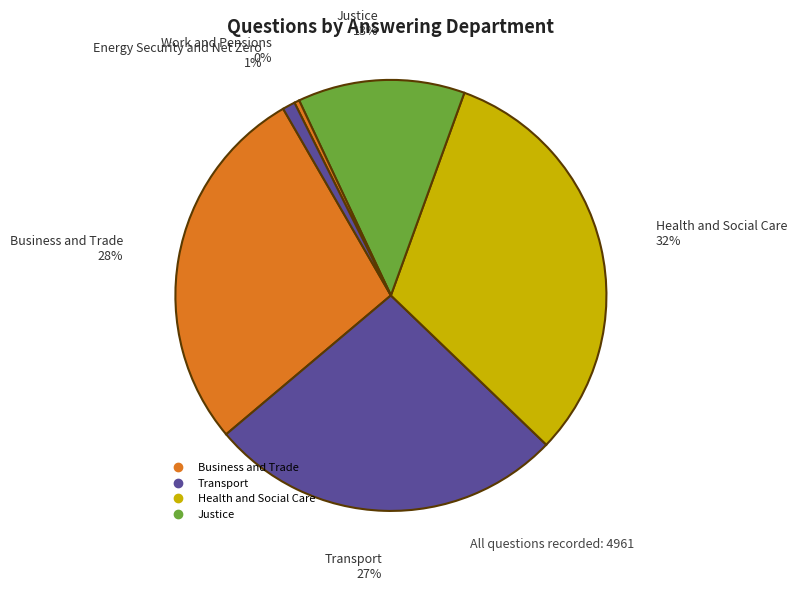

Count the number of slices in the pie.

6